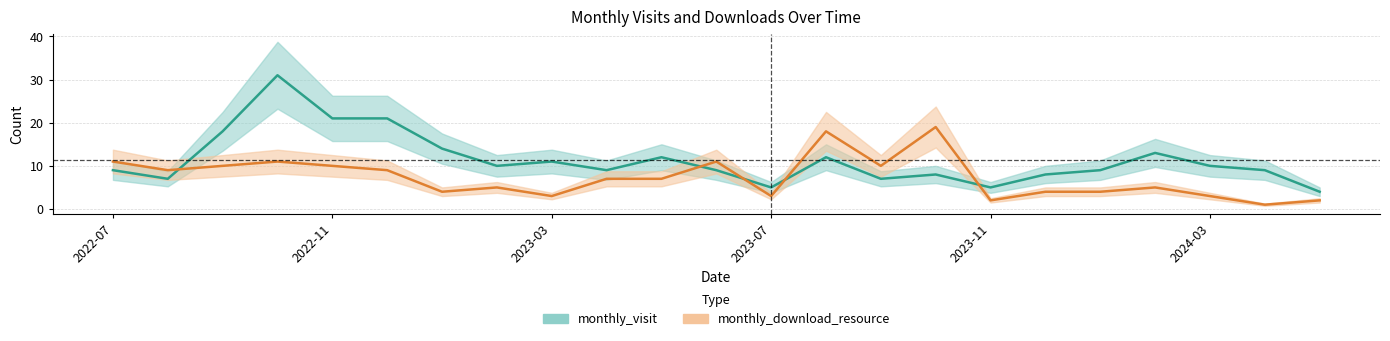

At which label is monthly_visit closest to 17?

2022-09